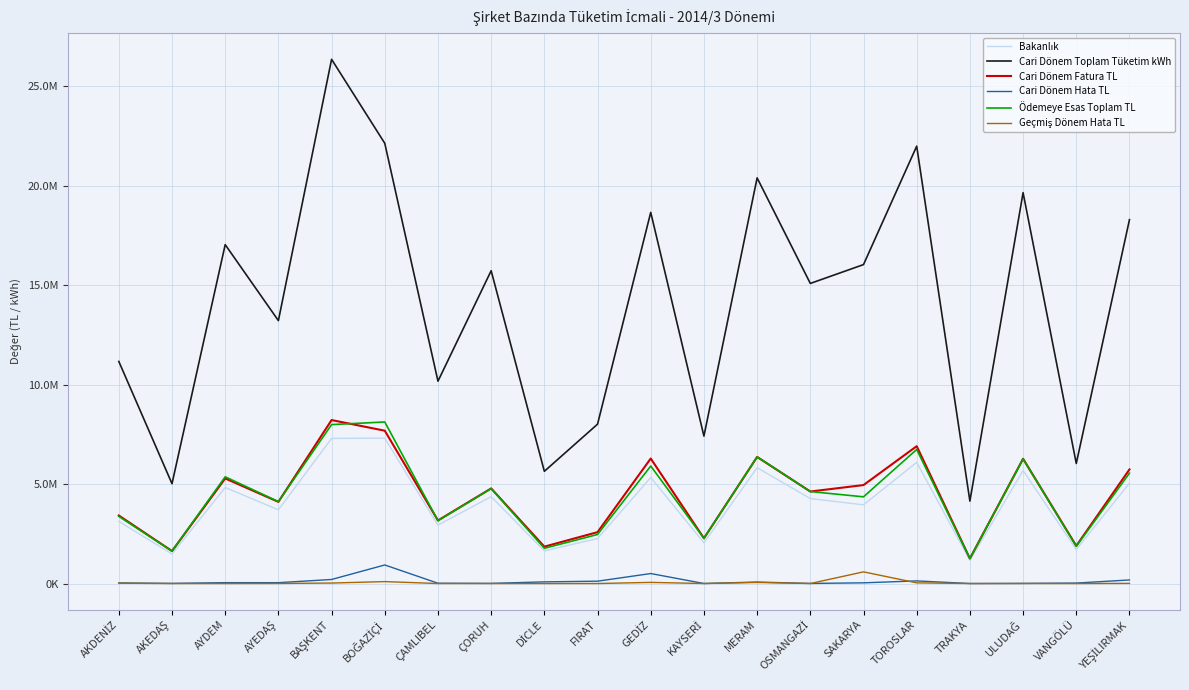

At how many categories does at least one series exceed 19766371?

4